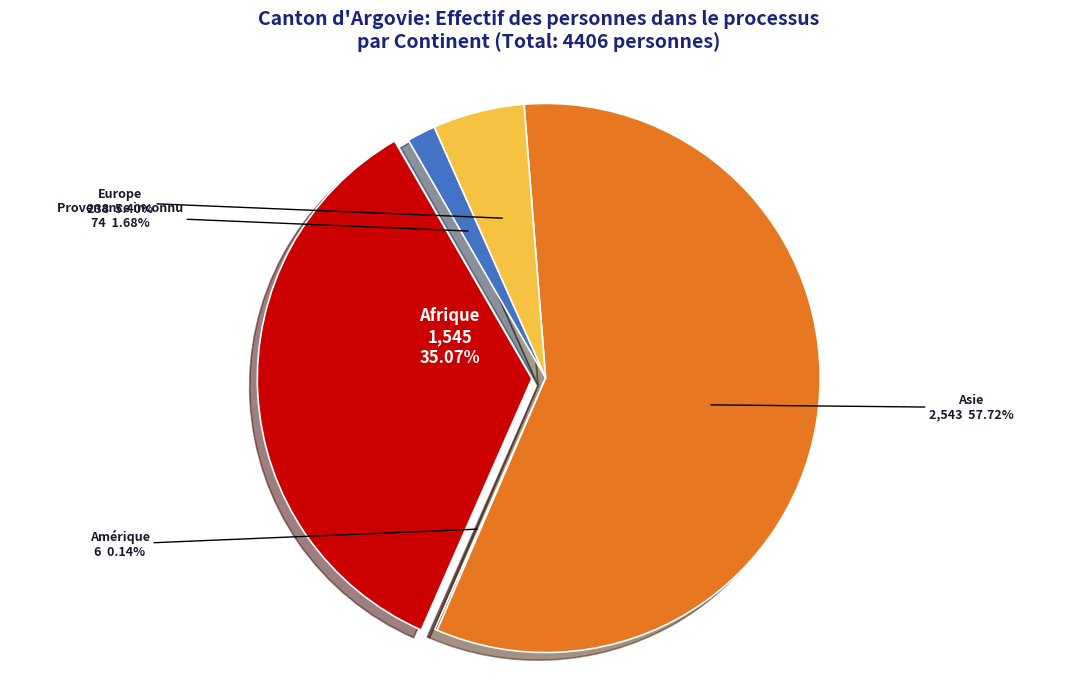

To the nearest percent, what is the difference between the largest and smallest slice percentages?

58%